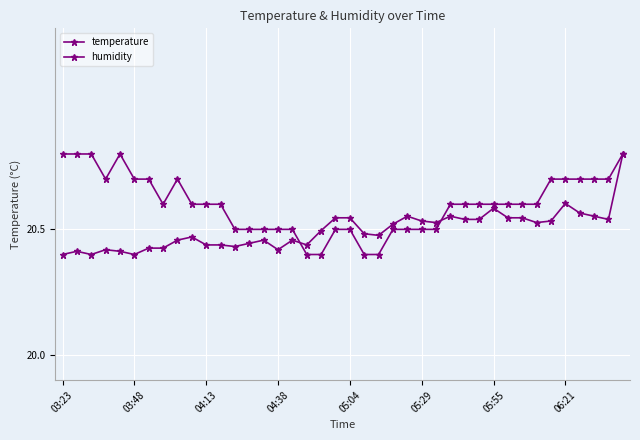

What is the sum of all temperature values?

824.0